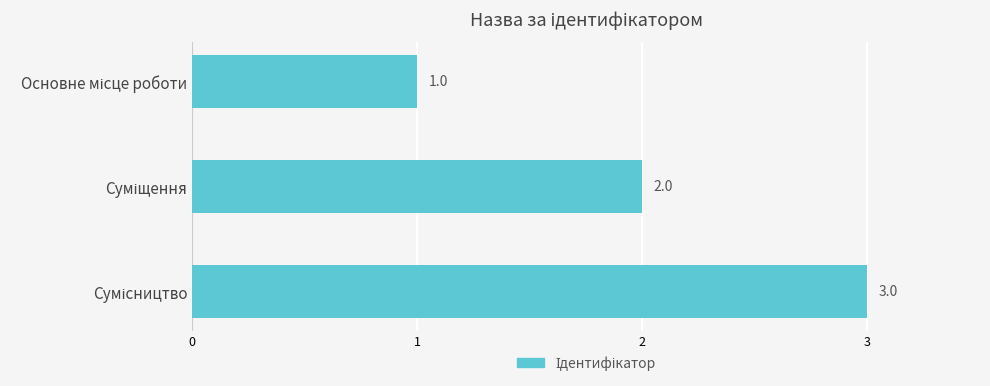

Count the values in the range 1 to 3.

3